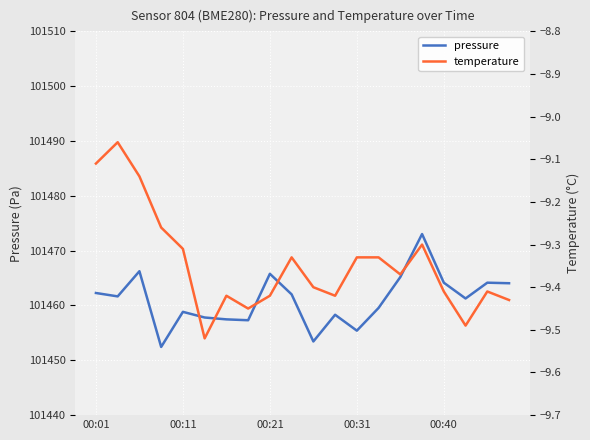

Which series has the largest range (max minus min)?

pressure